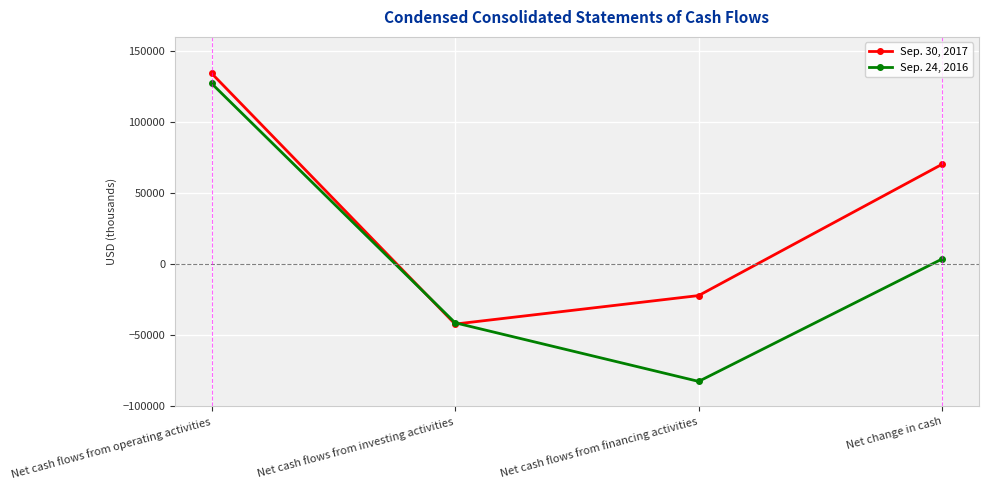

What is the sum of all Sep. 24, 2016 values?

7558